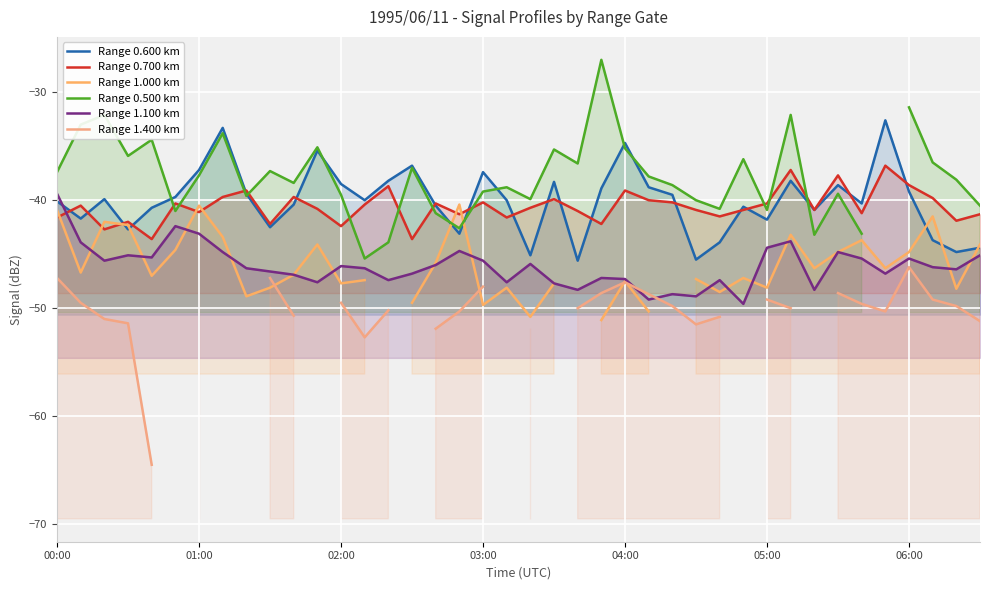

In Range 0.500 km, how many points are lower than both neighbors (excluding endpoints)?

11